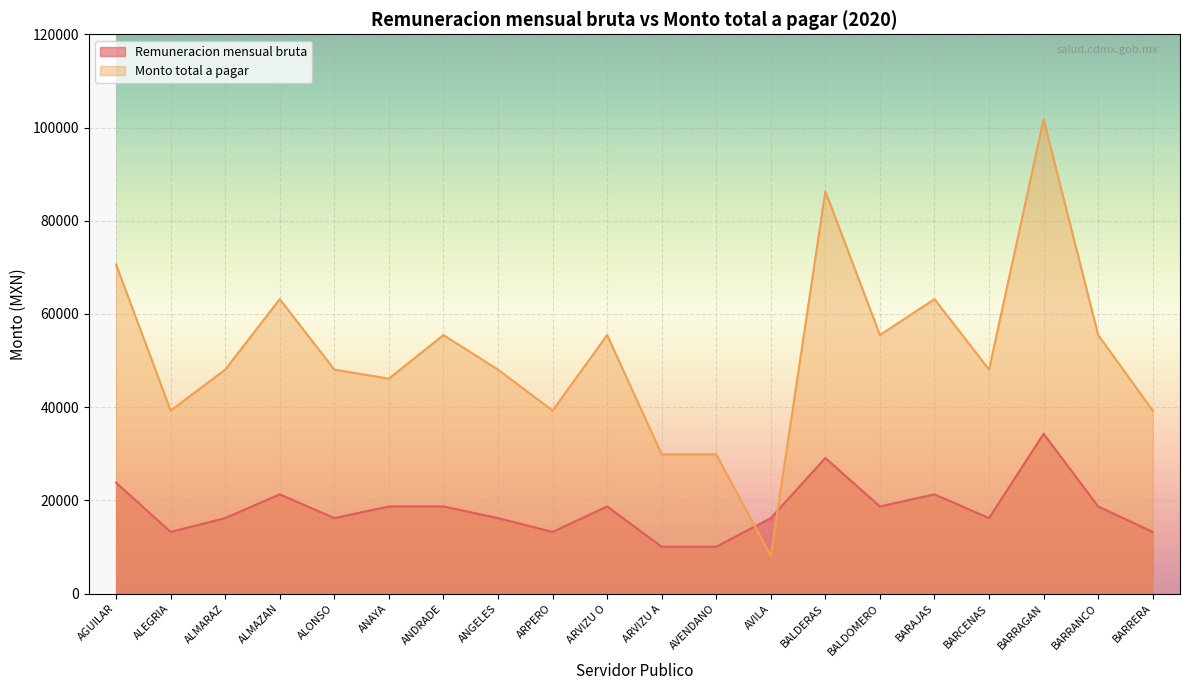

Reading left to right, list all the values displayed in this chart.

Remuneracion mensual bruta: 23800.0	13237.0	16200.0	21300.0	16200.0	18700.0	18700.0	16200.0	13237.0	18700.0	10069.0	10069.0	16200.0	29100.0	18700.0	21300.0	16200.0	34300.0	18700.0	13237.0
Monto total a pagar: 70606.7	39269.8	48060.0	63190.0	48060.0	46126.7	55476.7	48060.0	39269.8	55476.7	29871.4	29871.4	8100.0	86330.0	55476.7	63190.0	48060.0	101756.7	55476.7	39269.8